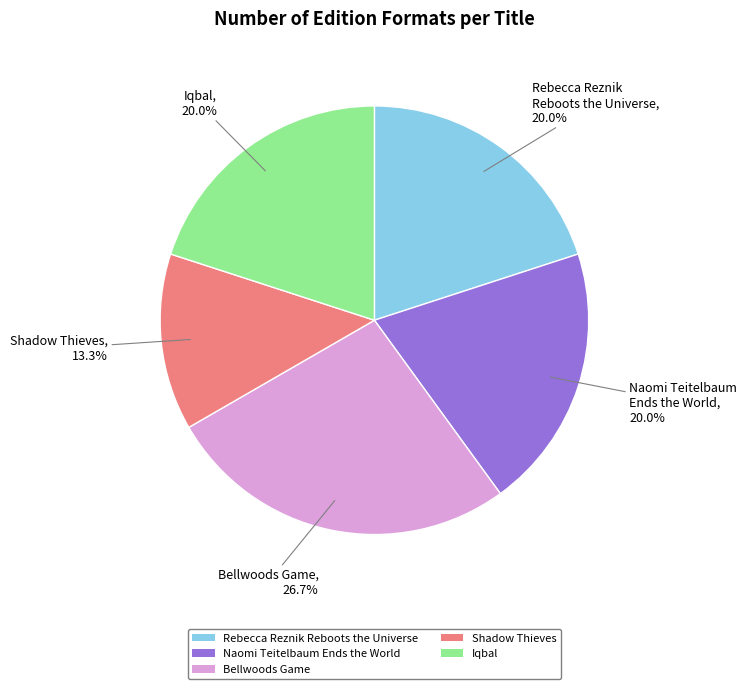

To the nearest percent, what is the difference between the largest and smallest slice percentages?

13%